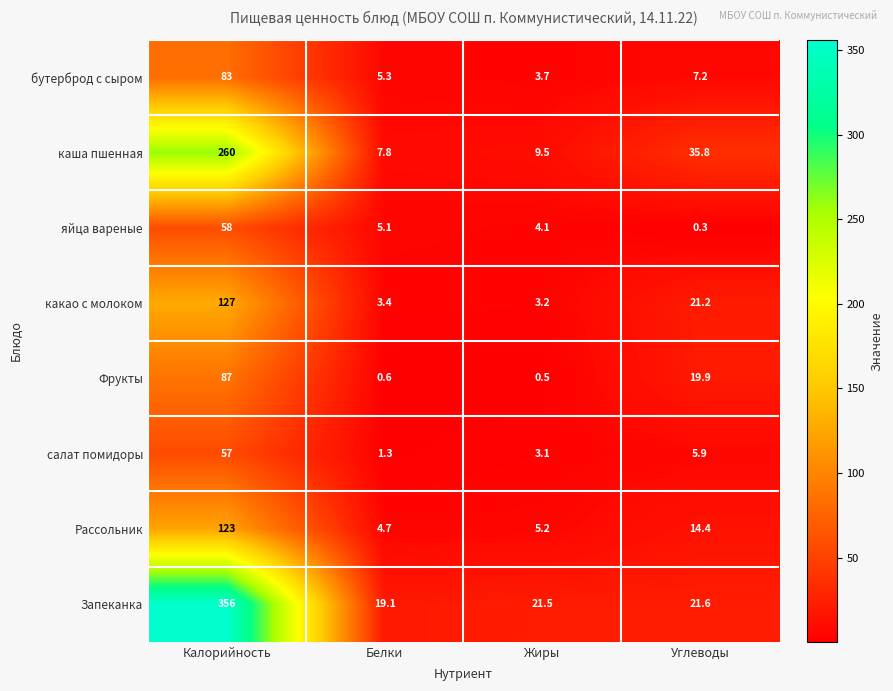

Read the салат помидоры value at Калорийность.

57.0